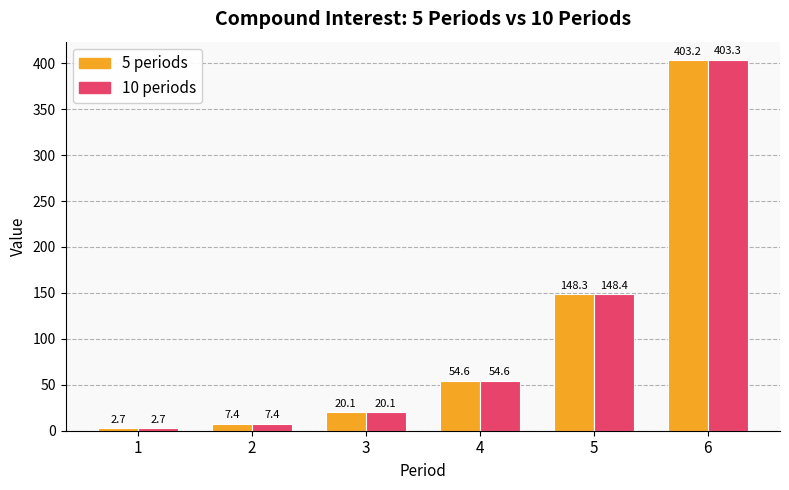

What is the difference between the maximum and minimum values in the 5 periods series?

400.5